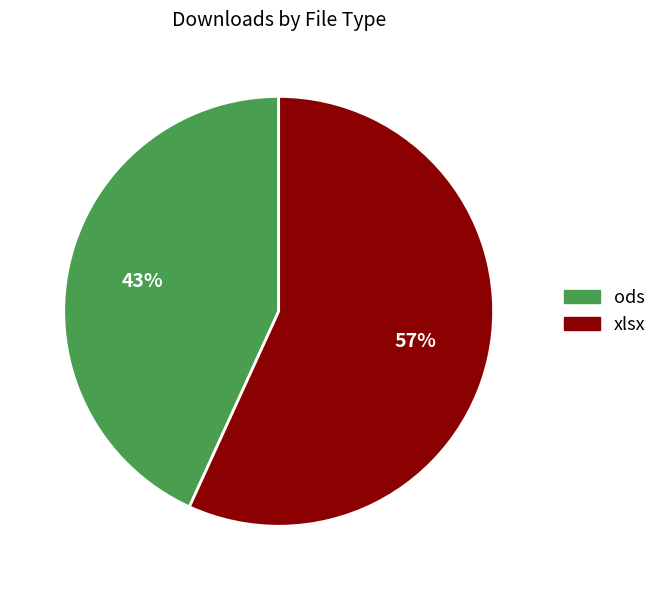

Approximately how many times larger is the value at xlsx compared to ods?

1.3